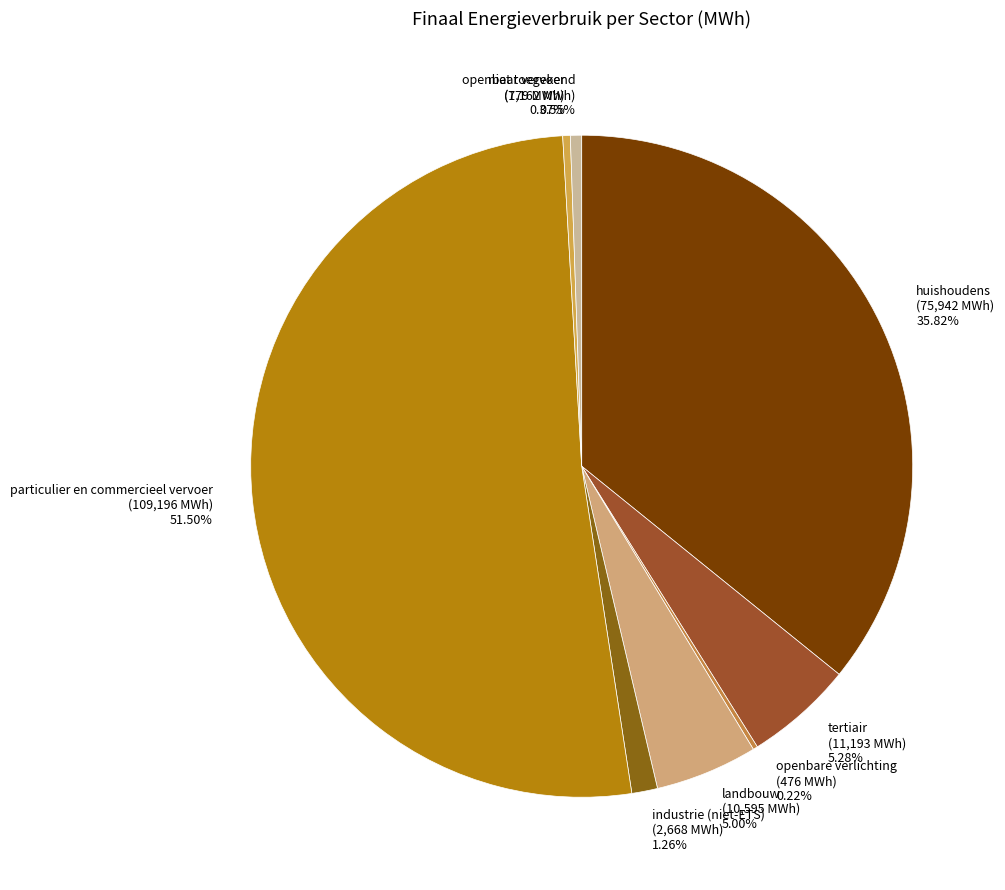

Which category has the biggest portion of the pie?

particulier en commercieel vervoer